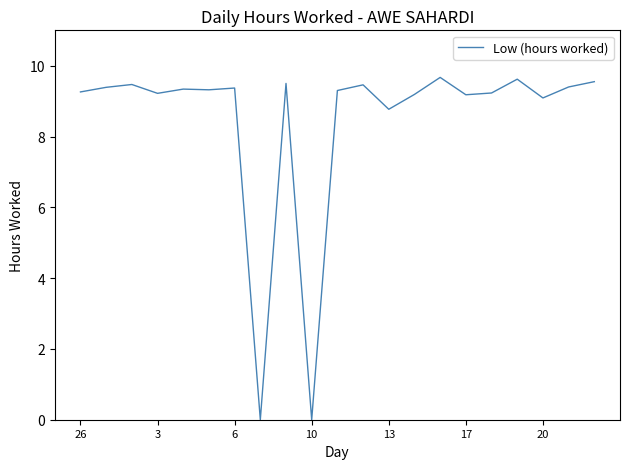

What is the maximum value shown in the chart?

9.7